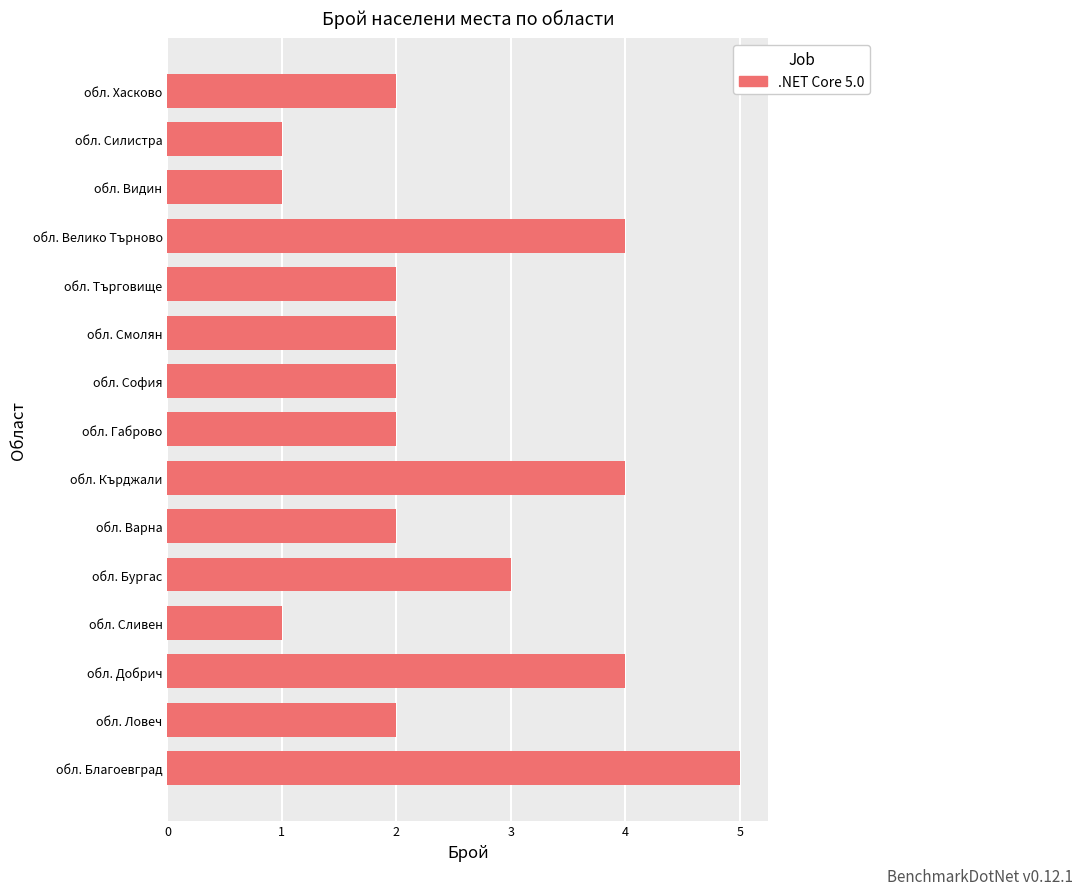

What is the ratio of the value at обл. Габрово to the value at обл. Сливен?

2.0